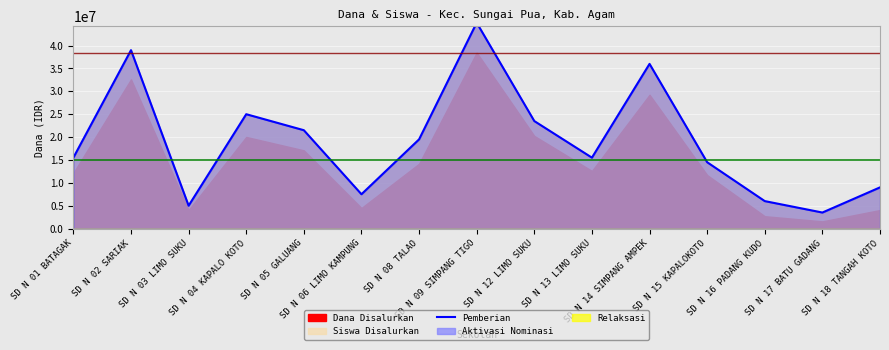

Where is the first local minimum?

SD N 03 LIMO SUKU